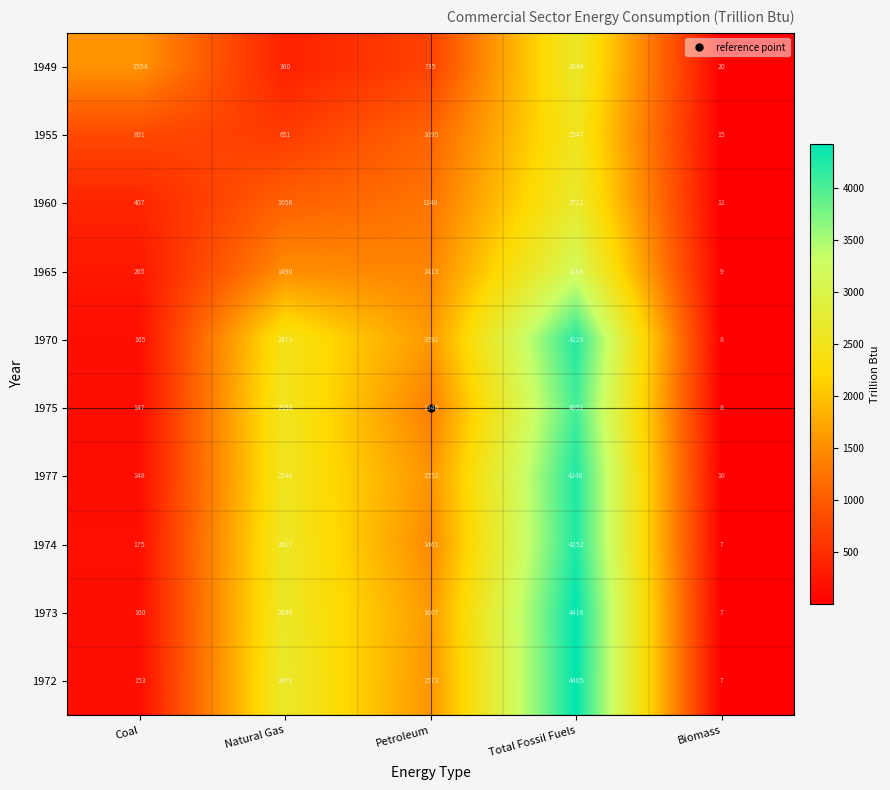

What is the difference between the 1977 values at Total Fossil Fuels and Natural Gas?

1700